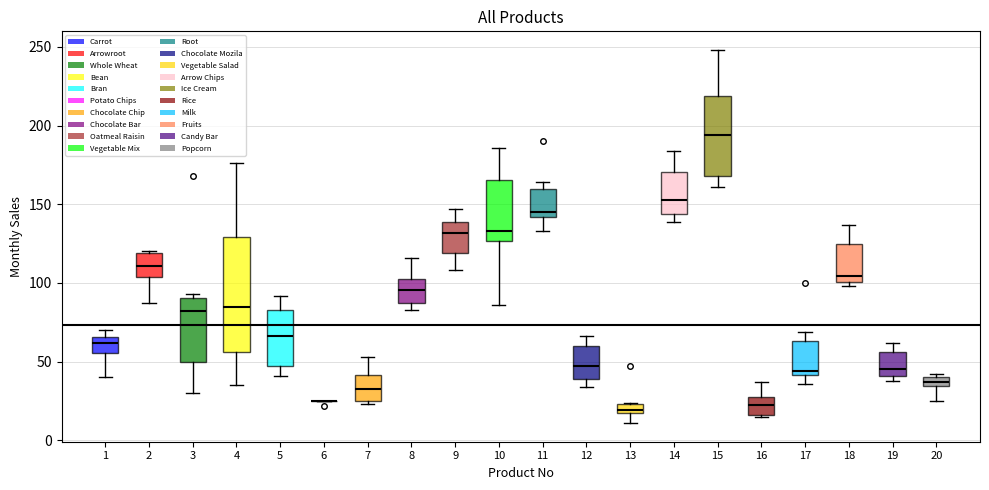

Which box is the tallest, from its lower edge to its upper edge?

4